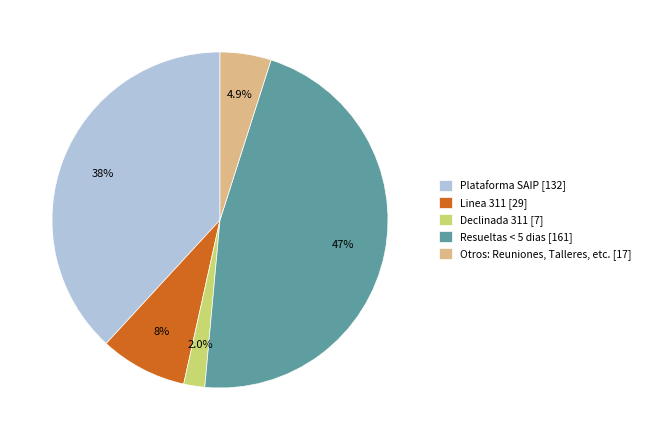

Does Declinada 311 [7] account for over 50% of the chart?

No